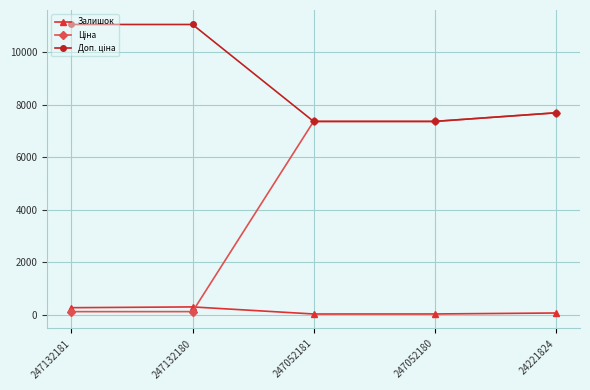

The value of Залишок at 247132181 is 260.0. True or false?

True